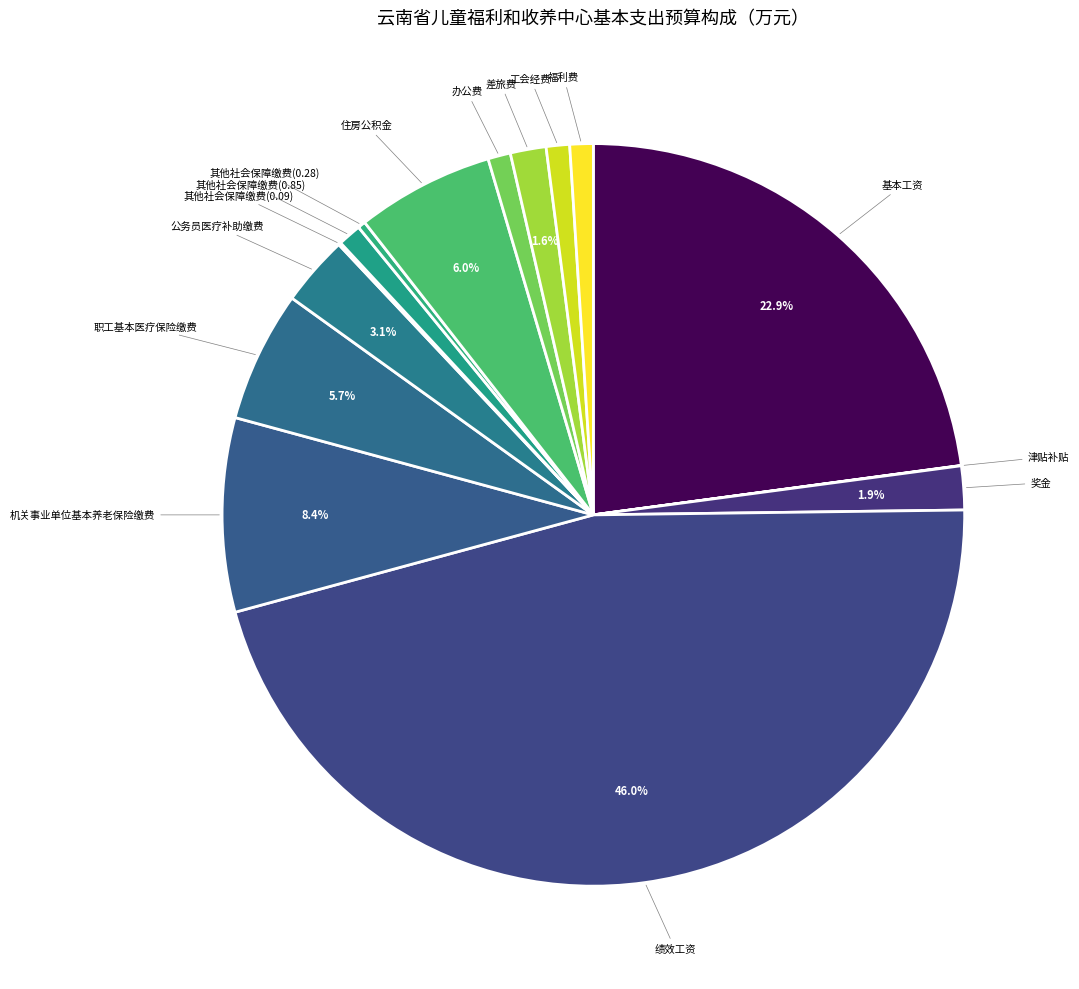

Does 基本工资 represent more than half of the total?

No